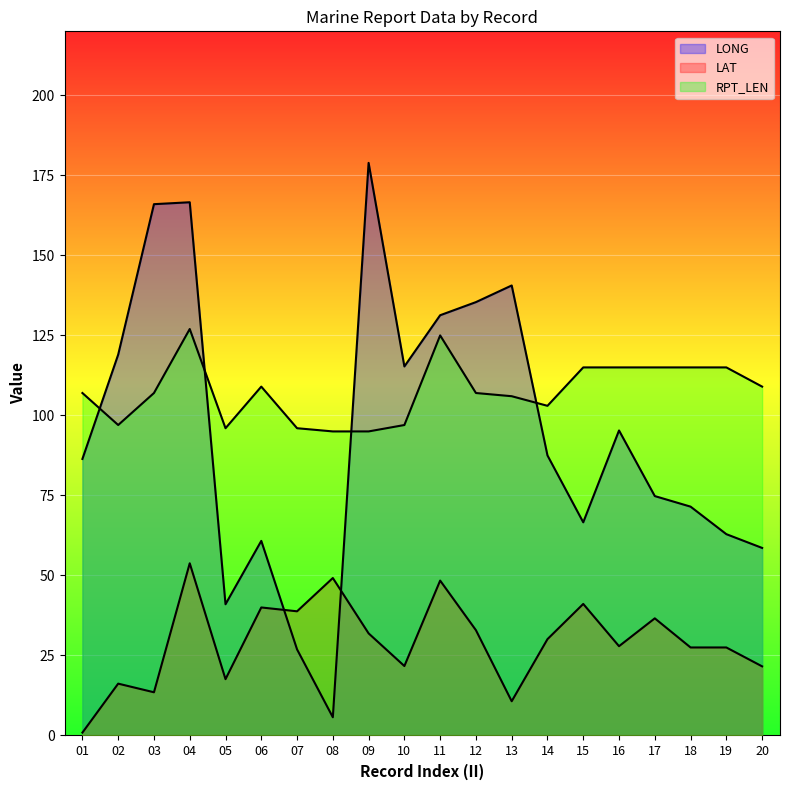

Is the value of LONG at 05 greater than the value of RPT_LEN at 17?

No